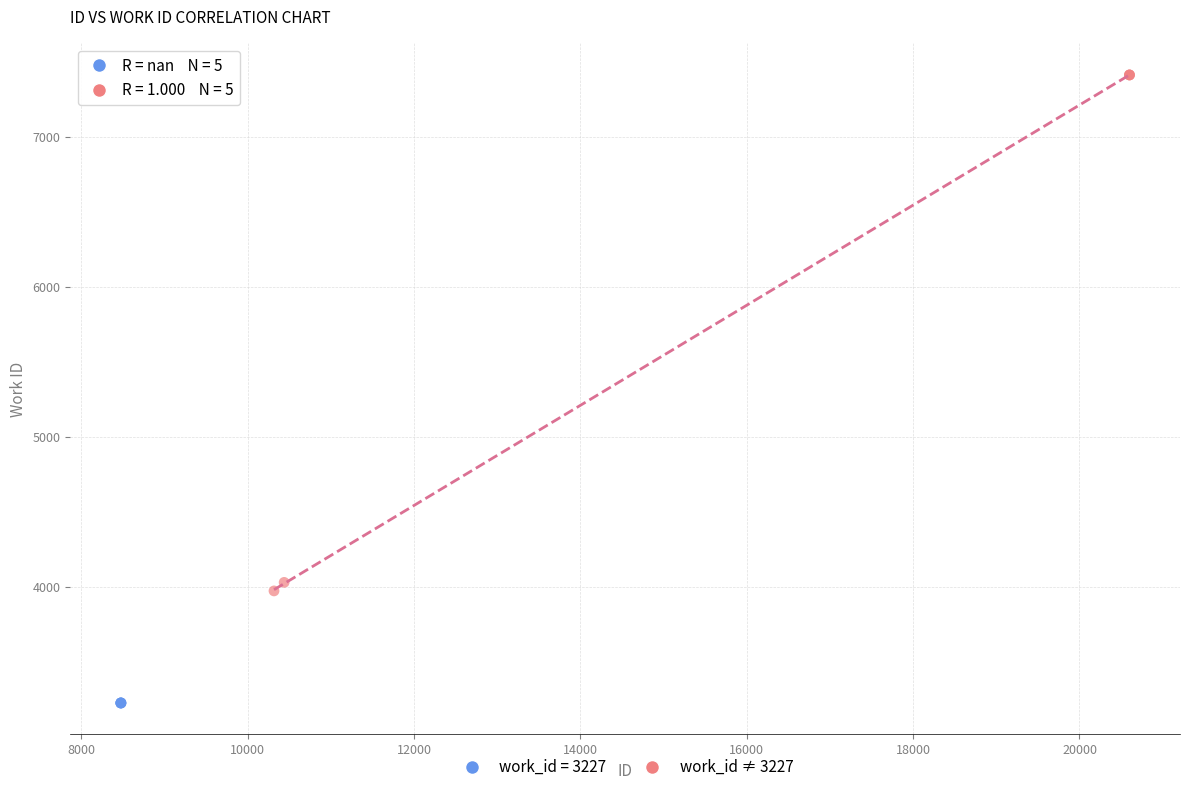

Which series reaches the maximum Y coordinate?

work_id ≠ 3227